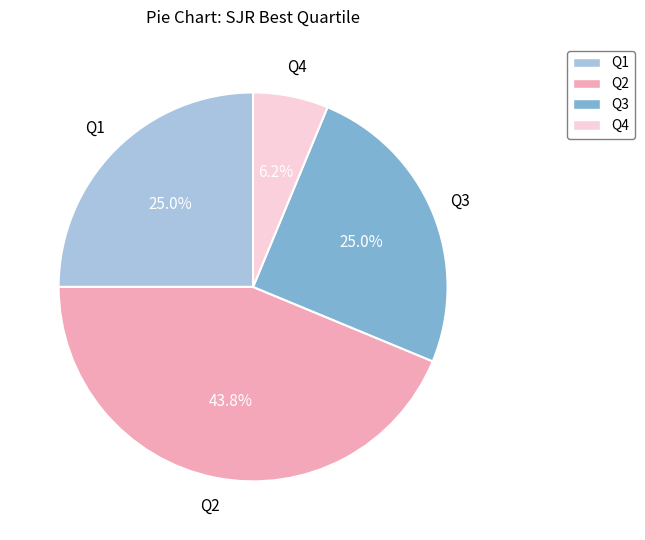

True or false: Q4 accounts for 6% of the total.

True